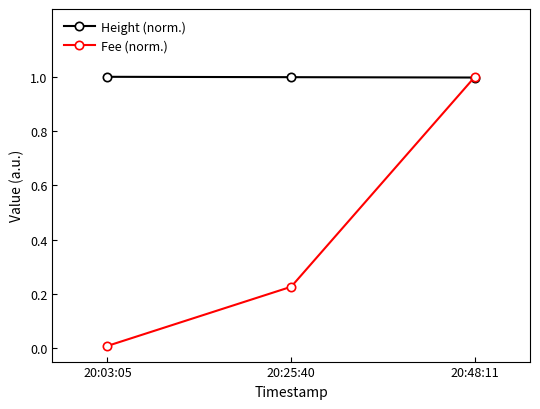

What is the label of the 3rd point from the left?

20:48:11